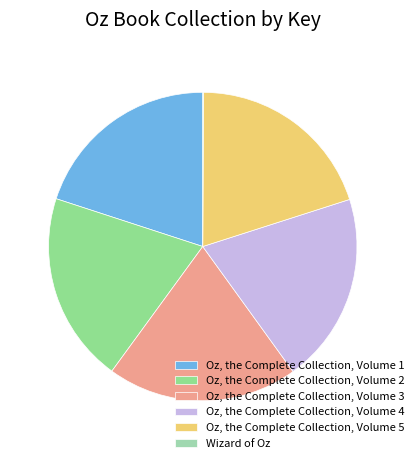

Which category has the smallest portion of the pie?

Wizard of Oz